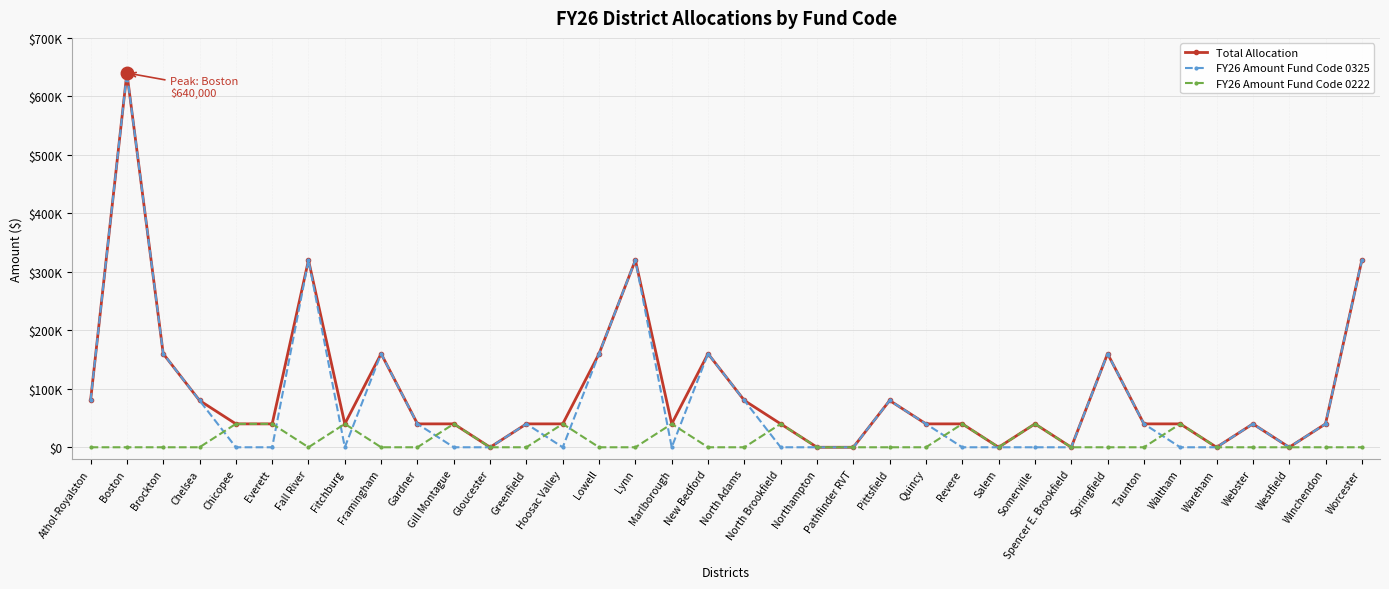

The value of FY26 Amount Fund Code 0325 at Spencer E. Brookfield is -445512. True or false?

False